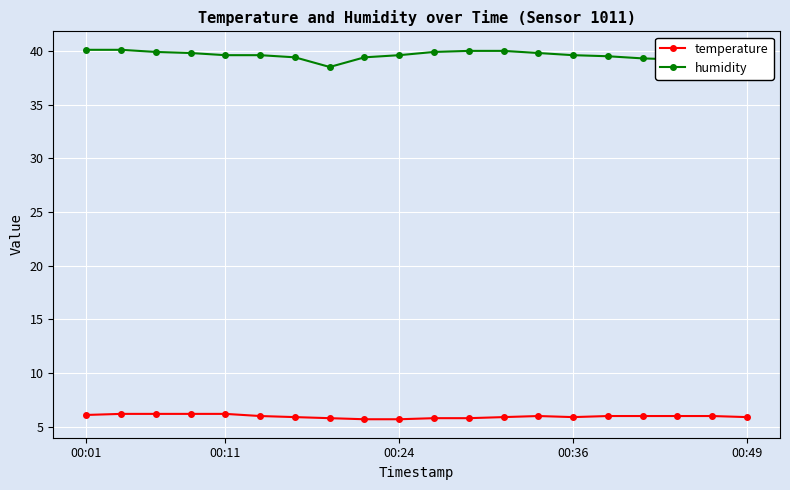

Rank the series by their average value, from lowest to highest.

temperature, humidity